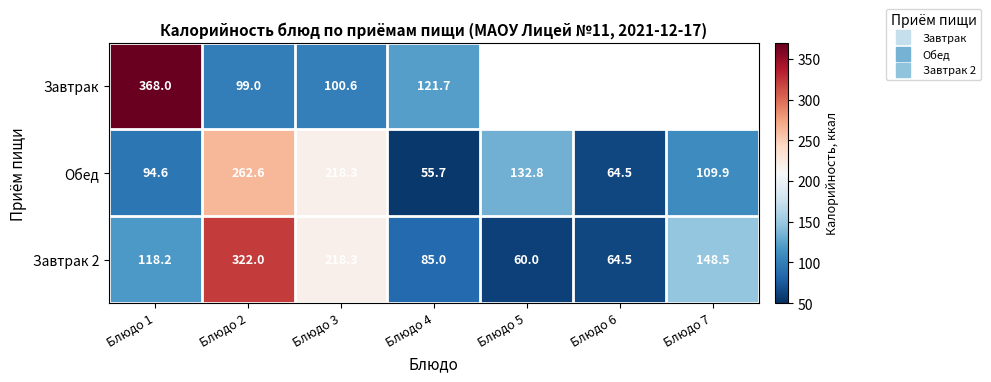

Between Блюдо 2 and Блюдо 5, which series saw the biggest shift?

Завтрак 2